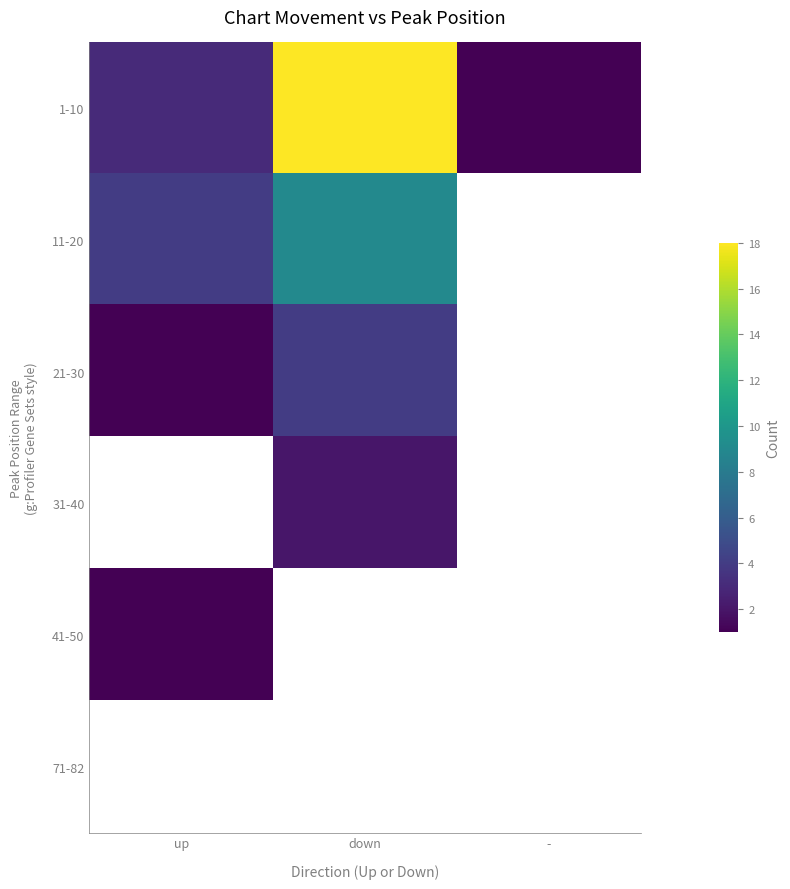

Which has a higher value, - or up?

up